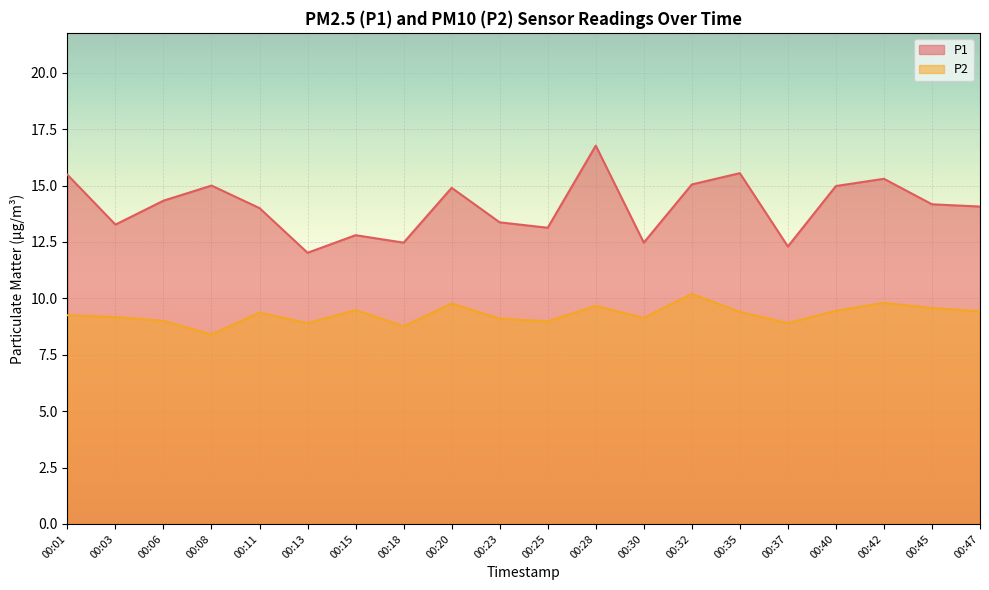

True or false: P1 and P2 intersect in this chart.

False